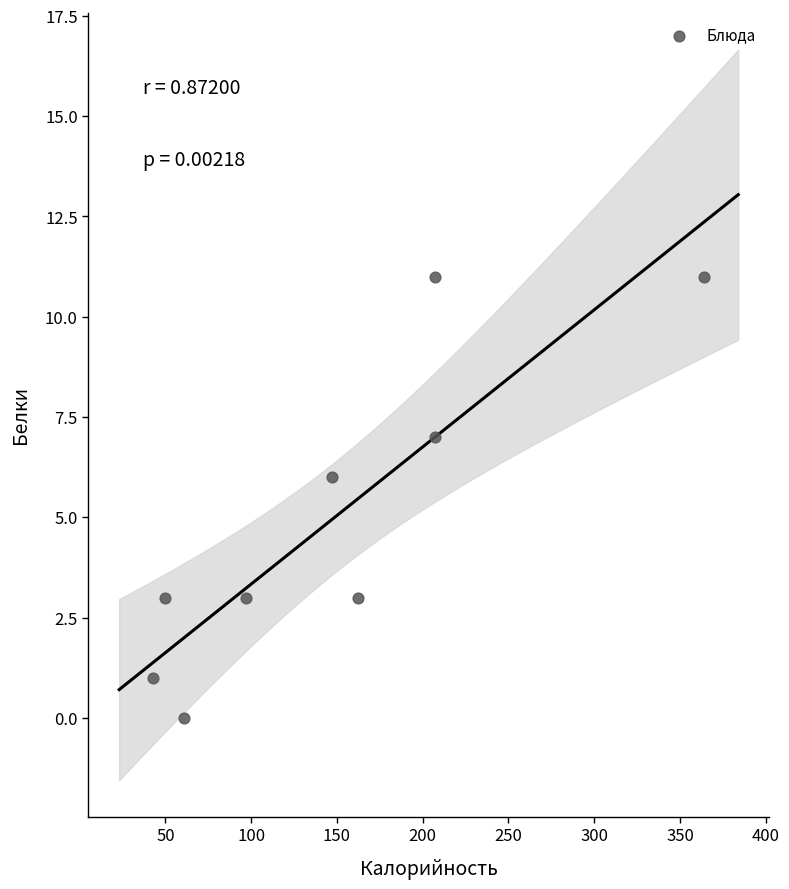

What is the range of Y values (max minus min)?

11